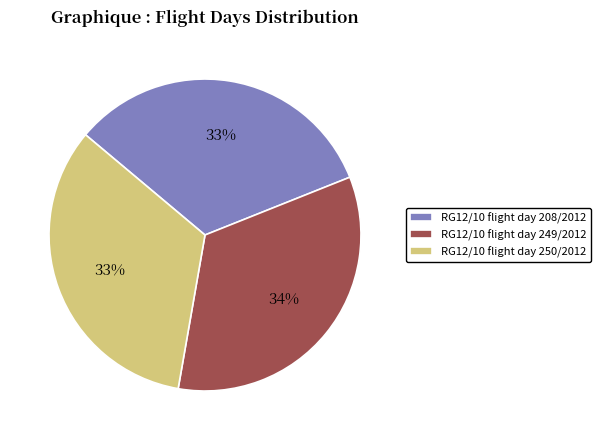

To the nearest percent, what is the combined percentage of RG12/10 flight day 249/2012 and RG12/10 flight day 250/2012?

67%